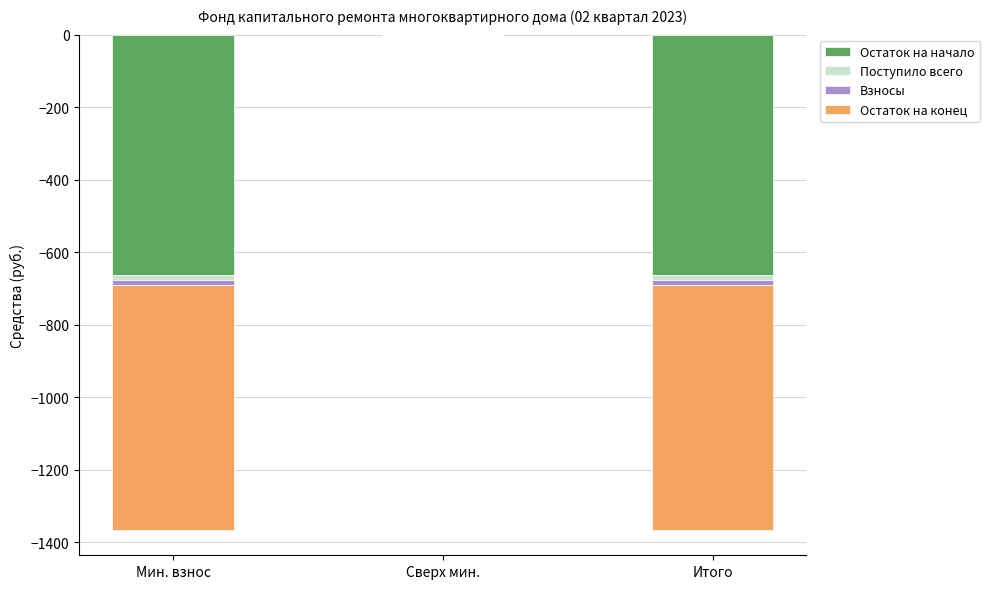

Which category has the lowest value across all series?

Мин. взнос